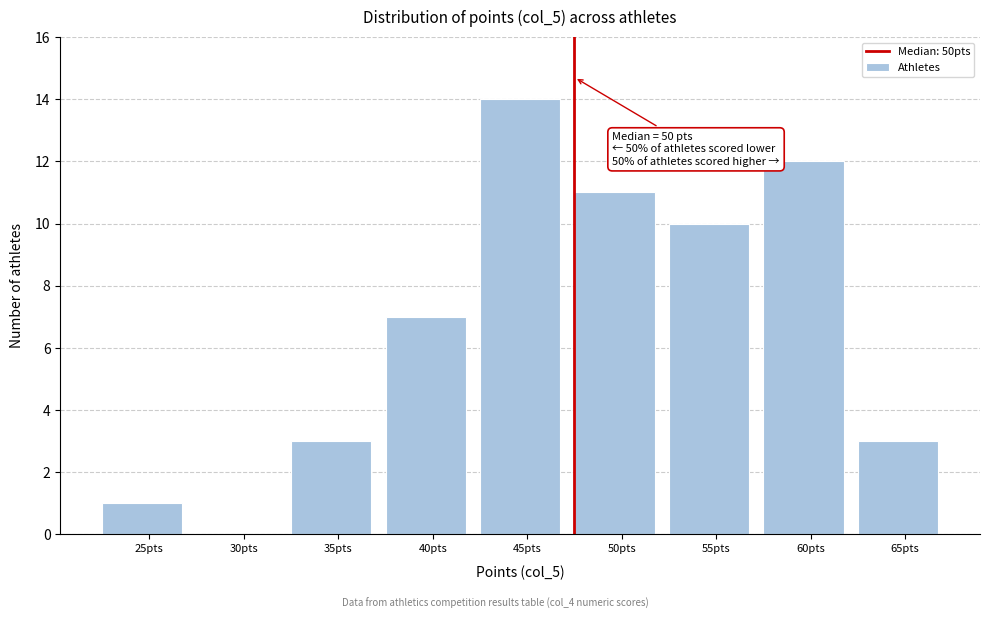

Reading right to left, extract all data points from this chart.

65pts=3	60pts=12	55pts=10	50pts=11	45pts=14	40pts=7	35pts=3	30pts=0	25pts=1